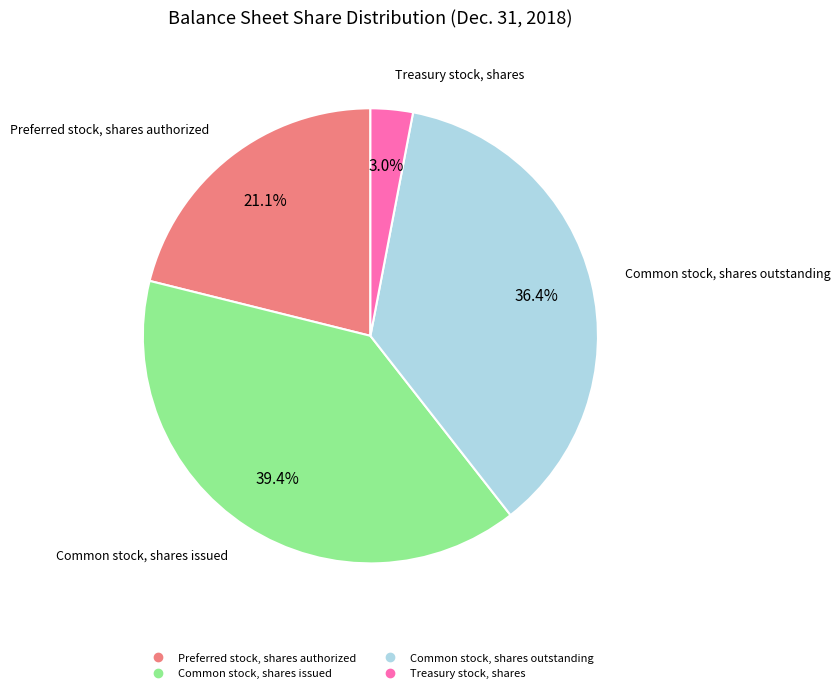

To the nearest percent, what is the difference between the largest and smallest slice percentages?

36%